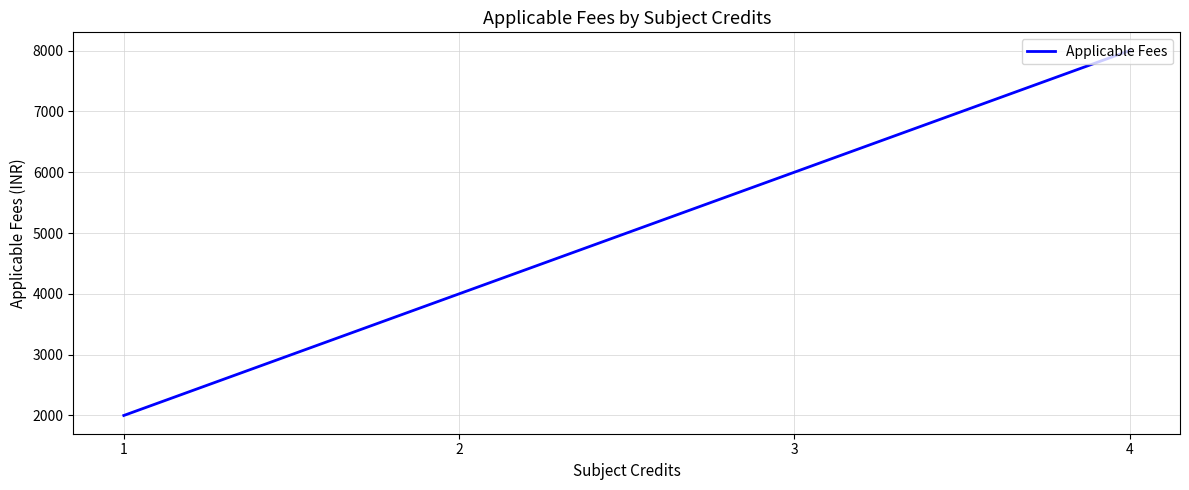

What is the minimum value shown in the chart?

2000